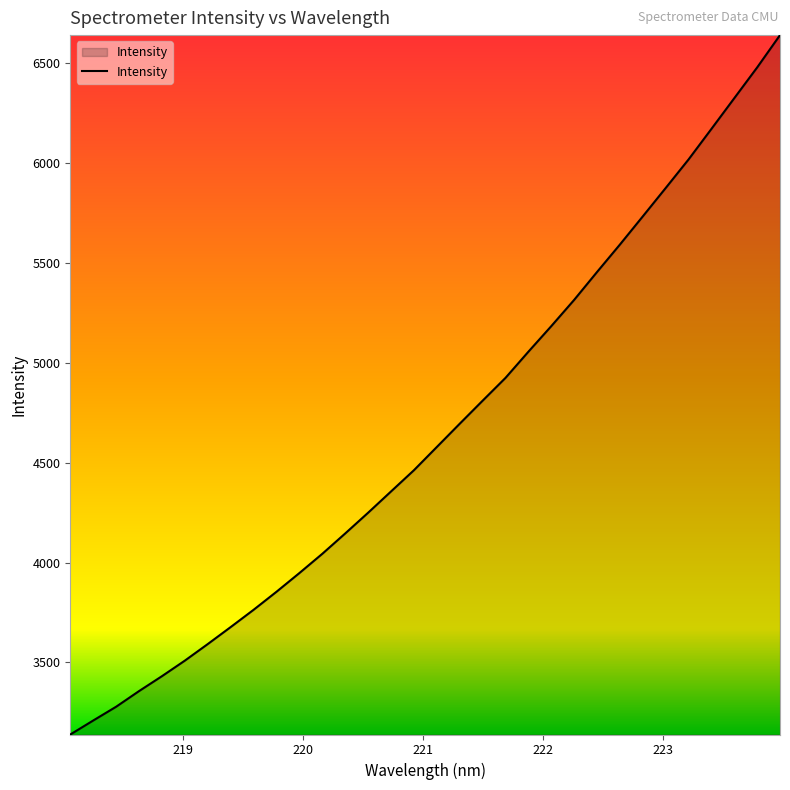

What is the smallest value displayed?

3139.1